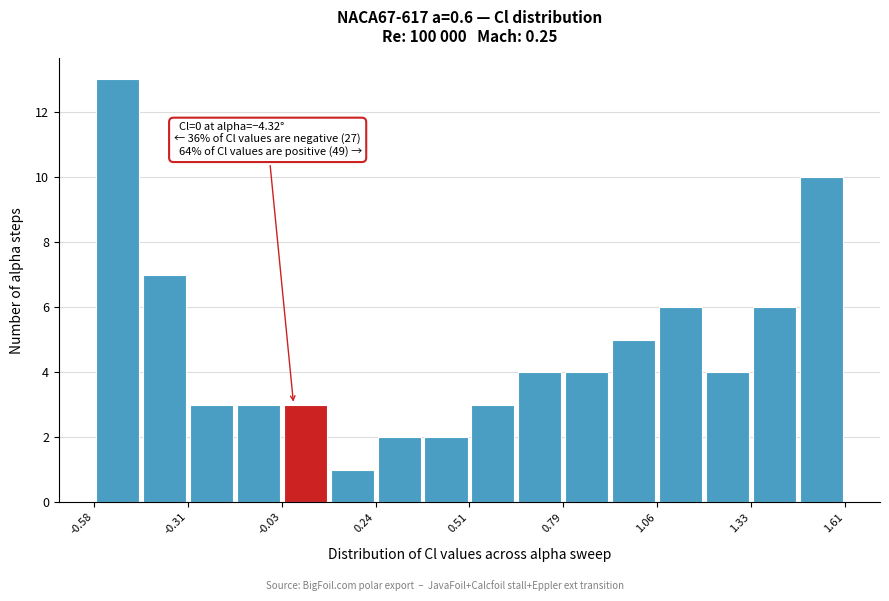

Around what value on the x-axis is the tallest bar? Give the approximate position of its centre, as read against the axis.

-0.50